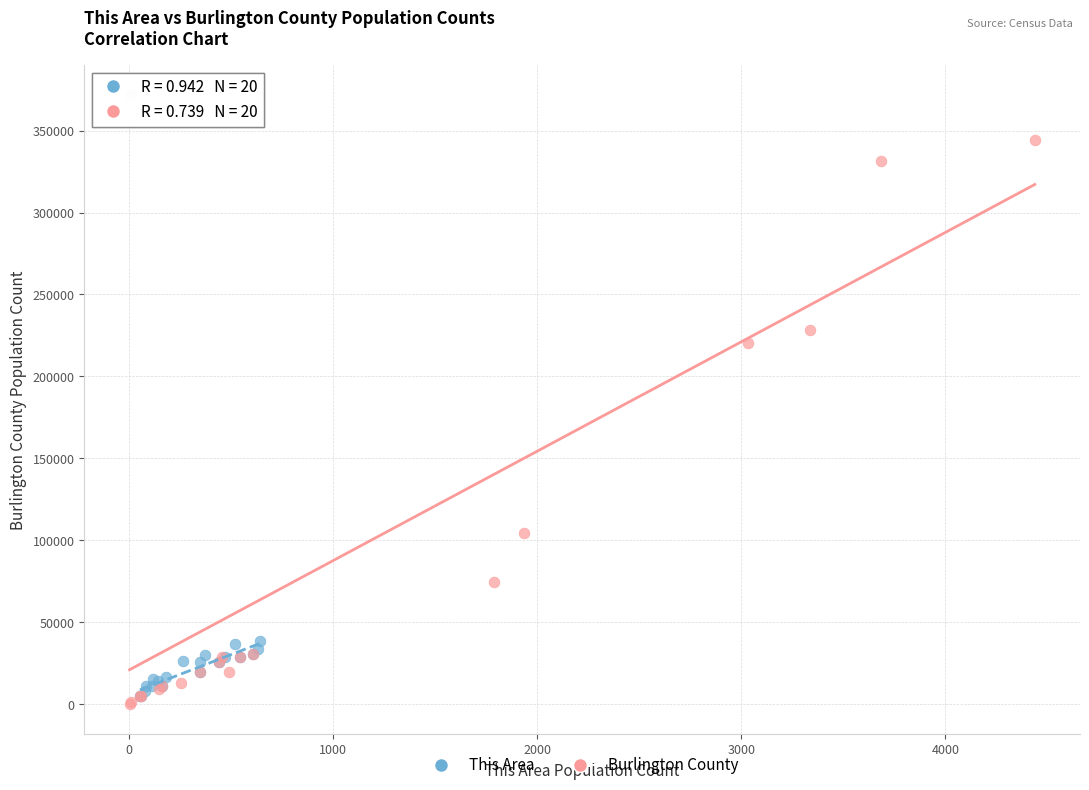

Which series has the largest Y range (max minus min)?

Burlington County